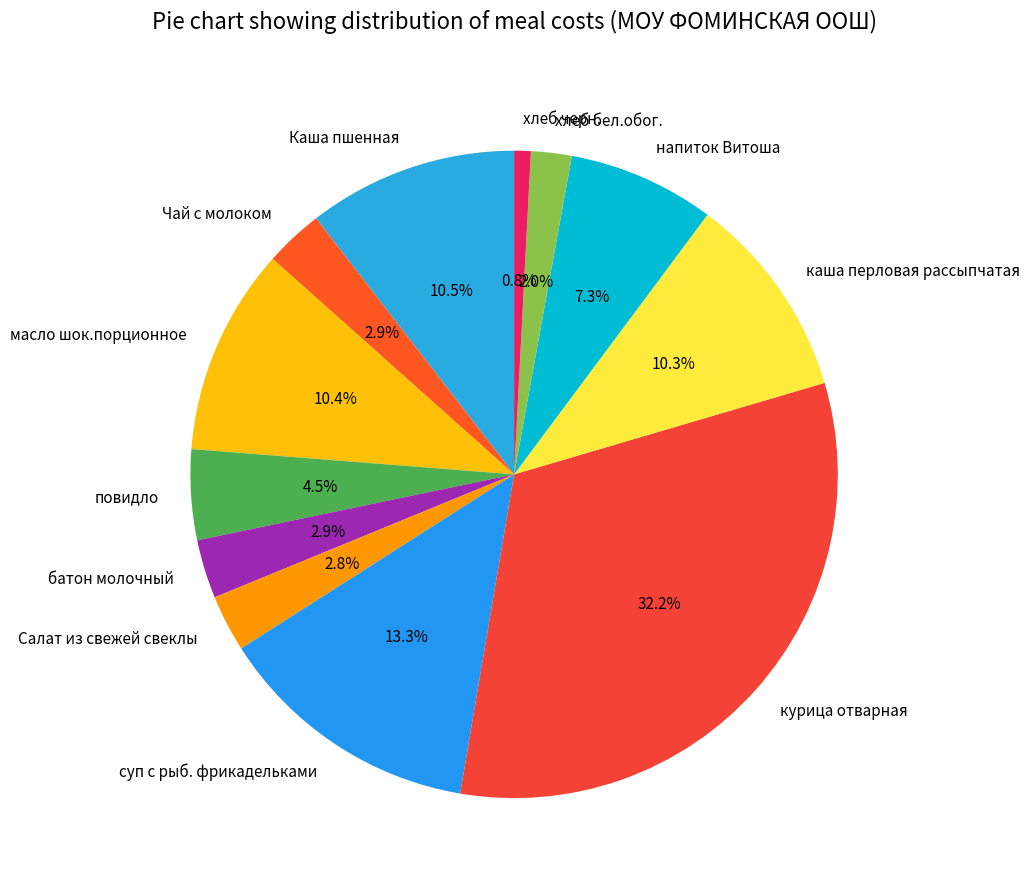

Which slice is the largest?

курица отварная